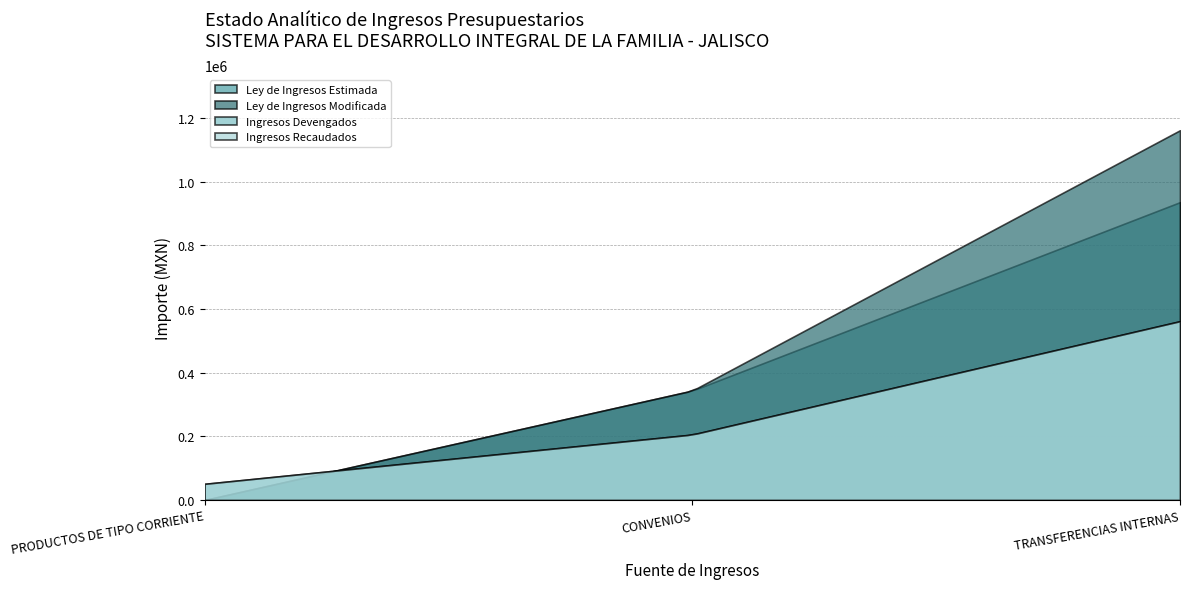

The value of Ley de Ingresos Estimada at CONVENIOS is 228678. True or false?

False